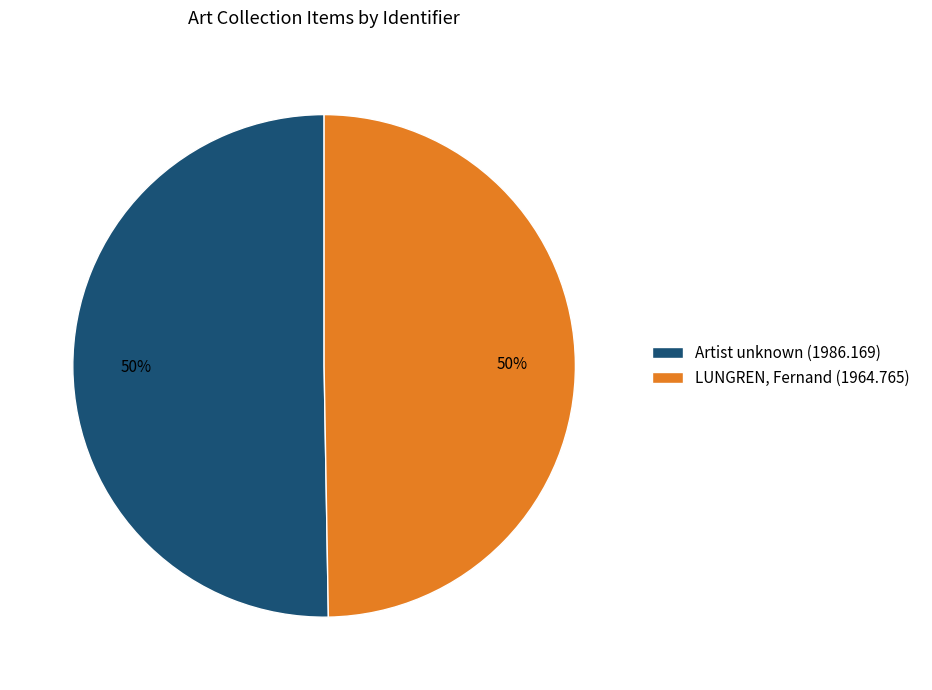

Do Artist unknown (1986.169) and LUNGREN, Fernand (1964.765) together represent more than half of the pie?

Yes